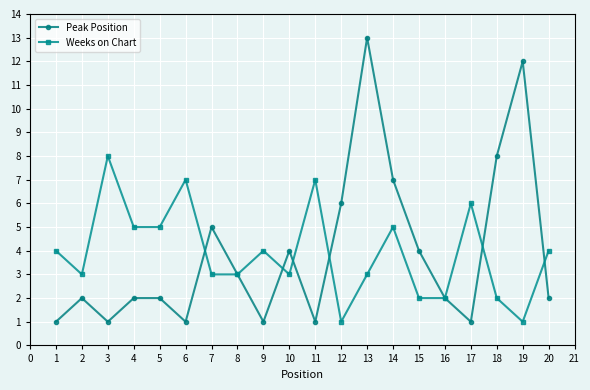

At which category does the chart reach its peak across all series?

13